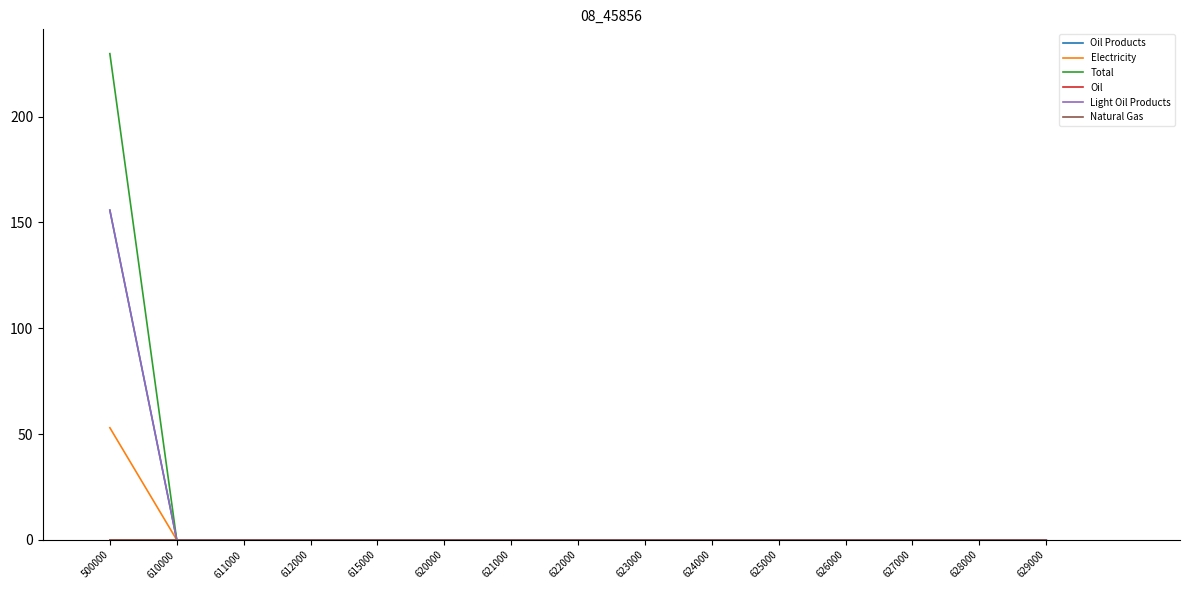

At which label is Light Oil Products closest to 77?

610000